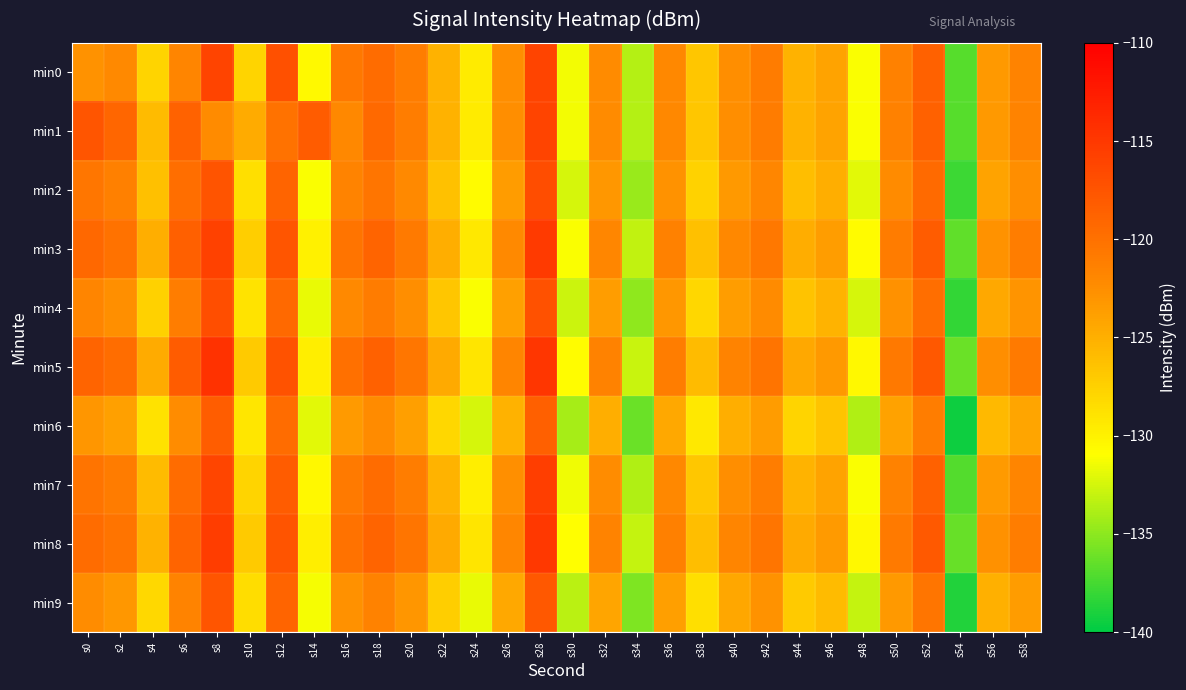

Reading left to right, extract all data points from this chart.

min0: s0=-122.8	s2=-122.1	s4=-127.7	s6=-121.8	s8=-116.0	s10=-127.8	s12=-117.1	s14=-130.6	s16=-120.6	s18=-119.5	s20=-121.1	s22=-125.2	s24=-129.6	s26=-122.5	s28=-116.0	s30=-131.4	s32=-122.3	s34=-133.6	s36=-122.0	s38=-126.7	s40=-122.5	s42=-121.0	s44=-125.2	s46=-124.1	s48=-131.1	s50=-121.4	s52=-118.6	s54=-136.9	s56=-123.3	s58=-121.6
min1: s0=-117.6	s2=-119.1	s4=-125.8	s6=-118.7	s8=-122.3	s10=-124.7	s12=-120.2	s14=-118.2	s16=-122.0	s18=-119.3	s20=-121.1	s22=-125.2	s24=-129.6	s26=-122.5	s28=-116.0	s30=-131.4	s32=-122.3	s34=-133.6	s36=-122.0	s38=-126.7	s40=-122.5	s42=-121.0	s44=-125.2	s46=-124.1	s48=-131.1	s50=-121.4	s52=-118.6	s54=-136.9	s56=-123.3	s58=-121.6
min2: s0=-120.5	s2=-121.3	s4=-126.2	s6=-119.8	s8=-117.4	s10=-128.6	s12=-118.9	s14=-131.2	s16=-121.7	s18=-120.4	s20=-122.1	s22=-126.3	s24=-130.7	s26=-123.5	s28=-116.8	s30=-132.4	s32=-123.2	s34=-134.5	s36=-122.8	s38=-127.6	s40=-123.3	s42=-121.9	s44=-126.1	s46=-124.9	s48=-132.0	s50=-122.3	s52=-119.4	s54=-137.8	s56=-124.1	s58=-122.5
min3: s0=-119.2	s2=-120.1	s4=-125.0	s6=-118.5	s8=-115.8	s10=-127.3	s12=-117.6	s14=-130.0	s16=-120.2	s18=-118.9	s20=-120.8	s22=-124.9	s24=-129.3	s26=-122.1	s28=-115.2	s30=-131.1	s32=-121.9	s34=-133.2	s36=-121.4	s38=-126.2	s40=-122.0	s42=-120.6	s44=-124.8	s46=-123.6	s48=-130.7	s50=-121.0	s52=-118.1	s54=-136.5	s56=-122.8	s58=-121.1
min4: s0=-121.8	s2=-122.6	s4=-127.5	s6=-121.1	s8=-117.0	s10=-128.9	s12=-119.3	s14=-131.7	s16=-122.1	s18=-120.9	s20=-122.5	s22=-126.7	s24=-131.1	s26=-123.9	s28=-117.2	s30=-132.8	s32=-123.6	s34=-134.9	s36=-123.2	s38=-128.0	s40=-123.7	s42=-122.3	s44=-126.5	s46=-125.3	s48=-132.4	s50=-122.7	s52=-119.8	s54=-138.2	s56=-124.5	s58=-122.9
min5: s0=-118.9	s2=-119.7	s4=-124.7	s6=-118.2	s8=-114.5	s10=-127.0	s12=-117.3	s14=-129.7	s16=-119.9	s18=-118.6	s20=-120.5	s22=-124.6	s24=-129.0	s26=-121.8	s28=-114.9	s30=-130.8	s32=-121.6	s34=-132.9	s36=-121.1	s38=-125.9	s40=-121.7	s42=-120.3	s44=-124.5	s46=-123.3	s48=-130.4	s50=-120.7	s52=-117.8	s54=-136.2	s56=-122.5	s58=-120.8
min6: s0=-123.1	s2=-123.9	s4=-128.8	s6=-122.4	s8=-118.3	s10=-129.2	s12=-119.6	s14=-132.0	s16=-123.4	s18=-122.2	s20=-123.8	s22=-128.0	s24=-132.4	s26=-125.2	s28=-118.5	s30=-134.1	s32=-124.9	s34=-136.2	s36=-124.5	s38=-129.3	s40=-125.0	s42=-123.5	s44=-127.8	s46=-126.6	s48=-133.7	s50=-124.0	s52=-121.1	s54=-139.5	s56=-125.8	s58=-124.2
min7: s0=-120.2	s2=-121.0	s4=-125.9	s6=-119.5	s8=-116.1	s10=-127.7	s12=-118.2	s14=-130.5	s16=-120.8	s18=-119.5	s20=-121.1	s22=-125.3	s24=-129.7	s26=-122.6	s28=-115.6	s30=-131.5	s32=-122.4	s34=-133.7	s36=-122.0	s38=-126.8	s40=-122.5	s42=-121.1	s44=-125.3	s46=-124.1	s48=-131.2	s50=-121.5	s52=-118.6	s54=-137.0	s56=-123.4	s58=-121.8
min8: s0=-119.5	s2=-120.3	s4=-125.2	s6=-118.8	s8=-115.4	s10=-127.0	s12=-117.5	s14=-129.8	s16=-120.1	s18=-118.8	s20=-120.4	s22=-124.6	s24=-129.0	s26=-121.9	s28=-115.0	s30=-130.9	s32=-121.7	s34=-133.0	s36=-121.3	s38=-126.1	s40=-121.8	s42=-120.4	s44=-124.6	s46=-123.4	s48=-130.5	s50=-120.8	s52=-117.9	s54=-136.3	s56=-122.7	s58=-121.1
min9: s0=-122.4	s2=-123.2	s4=-128.1	s6=-121.7	s8=-117.6	s10=-128.5	s12=-118.9	s14=-131.3	s16=-122.7	s18=-121.5	s20=-123.1	s22=-127.3	s24=-131.7	s26=-124.5	s28=-117.8	s30=-133.4	s32=-124.2	s34=-135.5	s36=-123.8	s38=-128.6	s40=-124.3	s42=-122.8	s44=-127.1	s46=-125.9	s48=-133.0	s50=-123.3	s52=-120.4	s54=-138.8	s56=-125.1	s58=-123.5